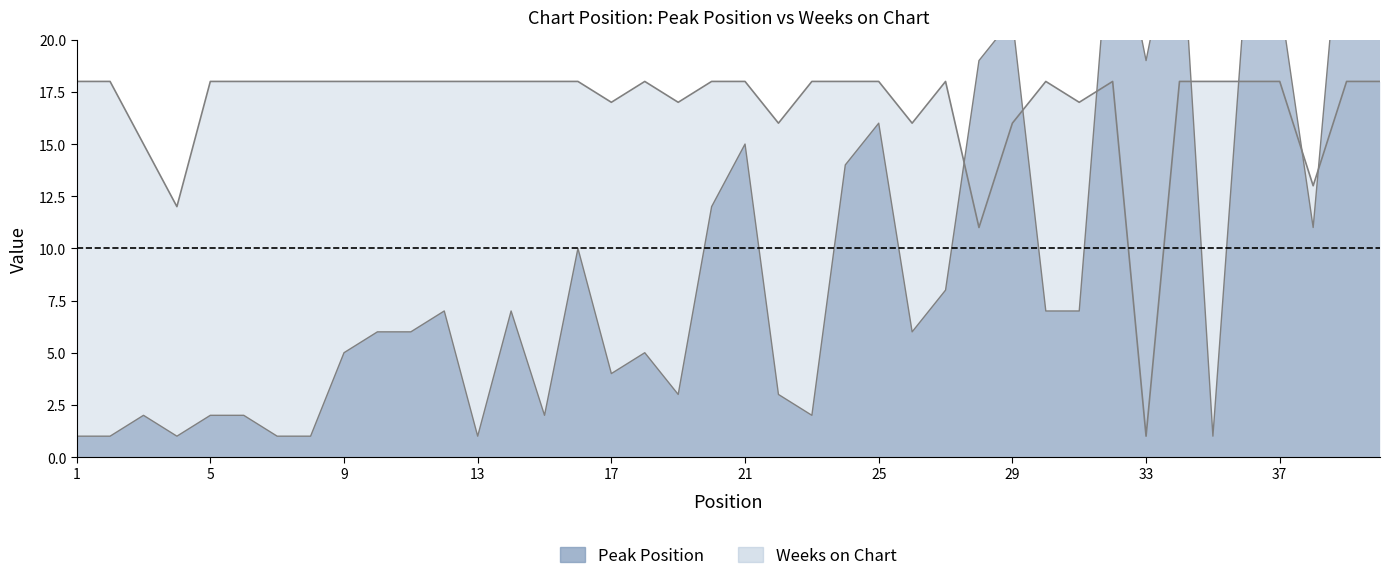

How many series are shown in this chart?

2